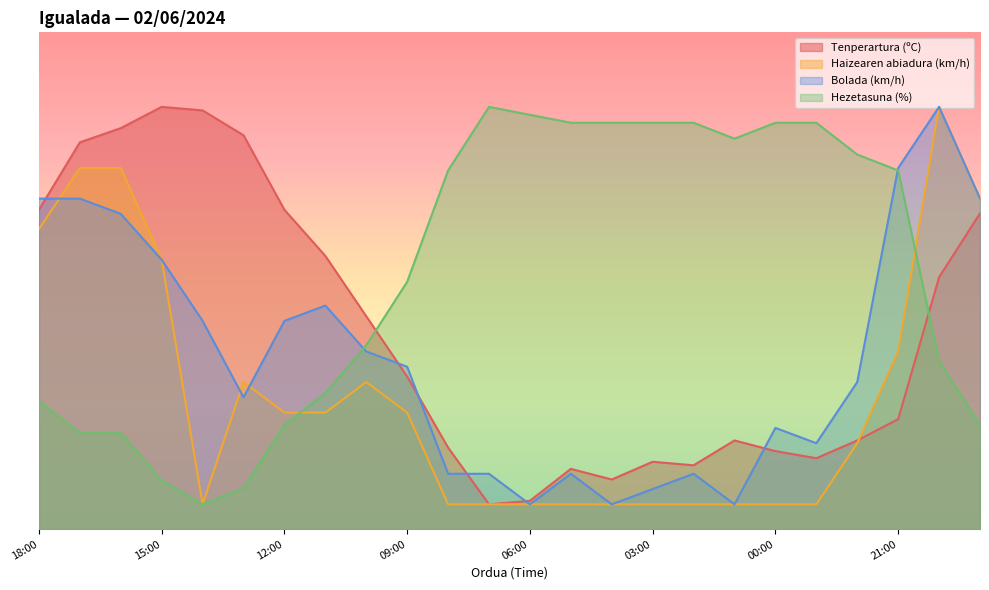

Between 10:00 and 06:00, which series saw the biggest shift?

Hezetasuna (%)